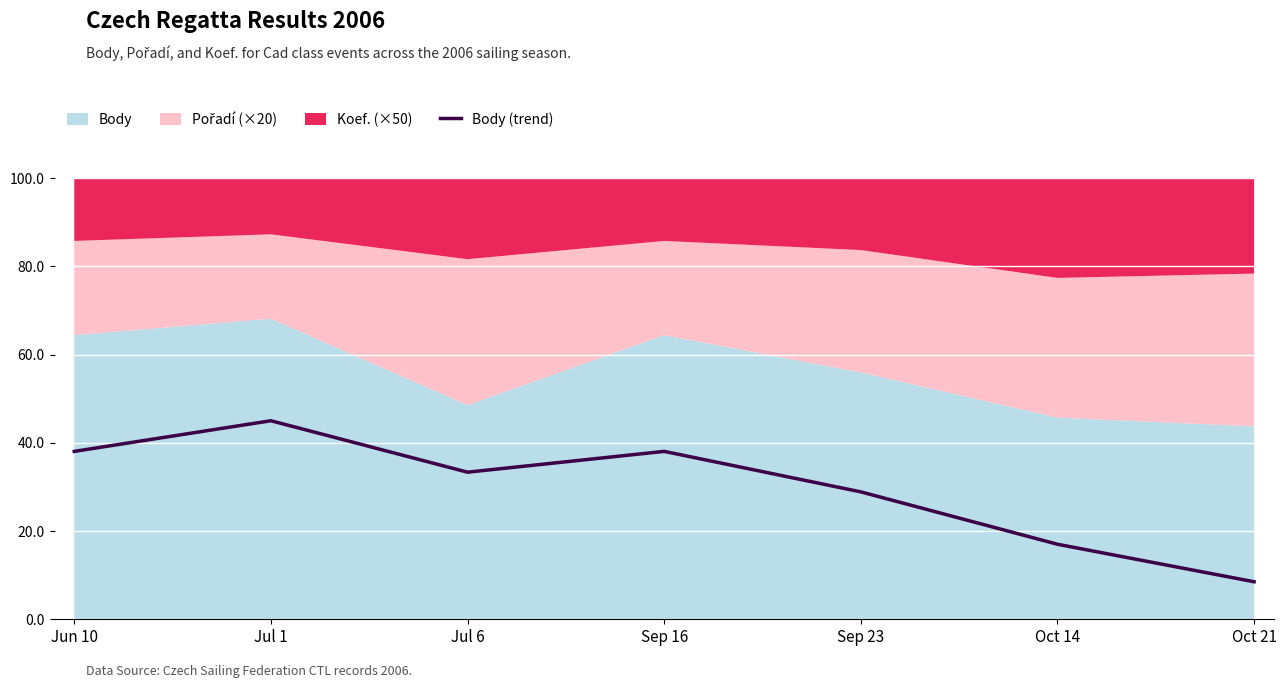

How many interior local peaks (higher than both neighbors) does the data have?

2